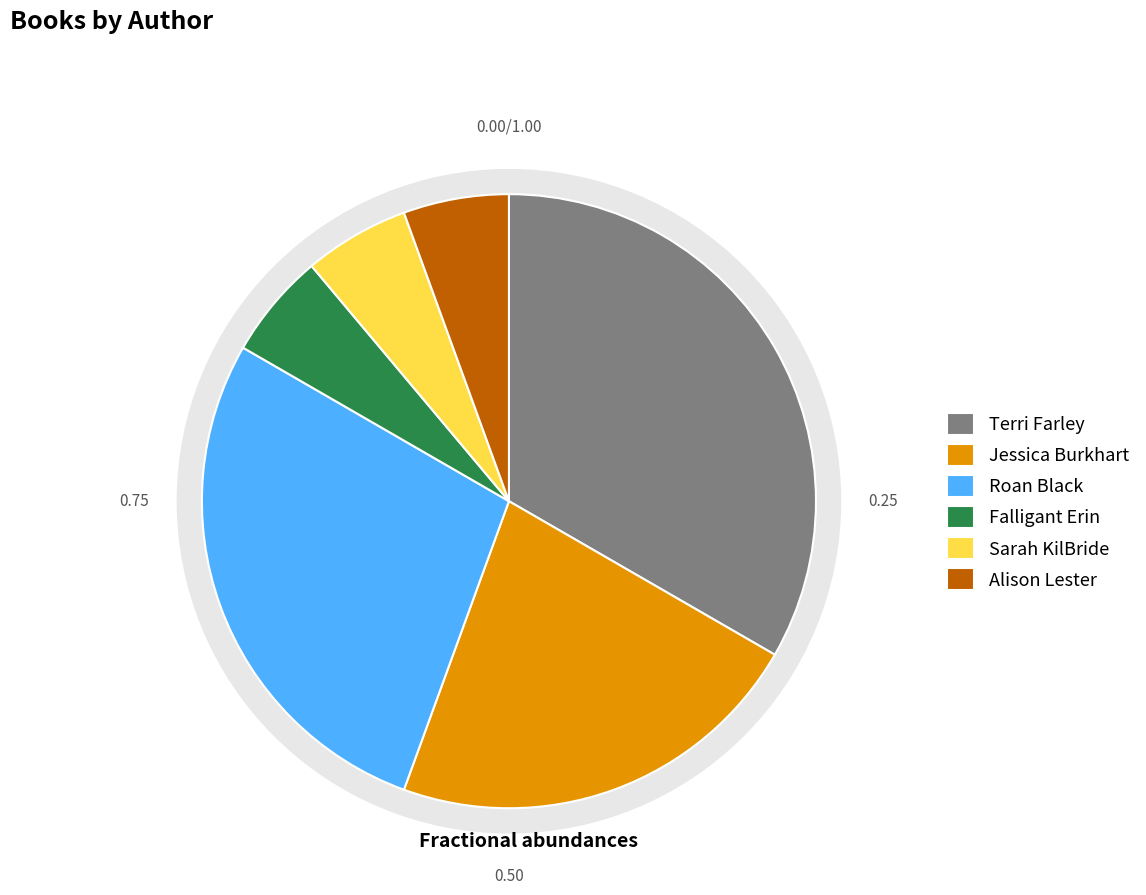

To the nearest percent, what is the combined percentage of Sarah KilBride (65784681) and Jessica Burkhart (46002145)?

28%